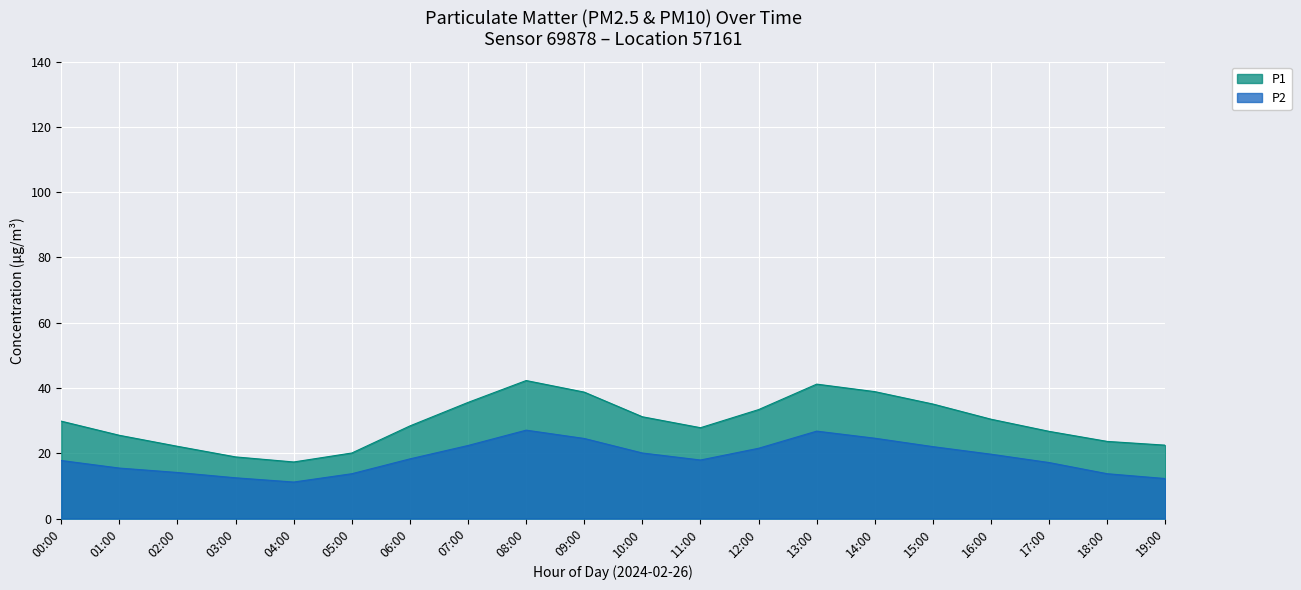

Which has a higher value, 17:00 or 06:00?

06:00